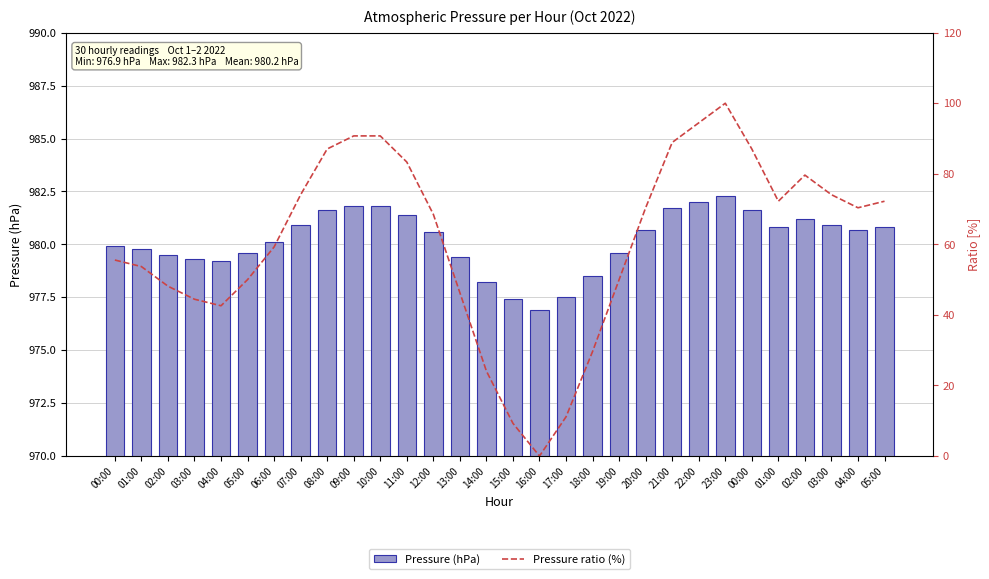

Where does the Pressure ratio (%) series first go above 70?

07:00